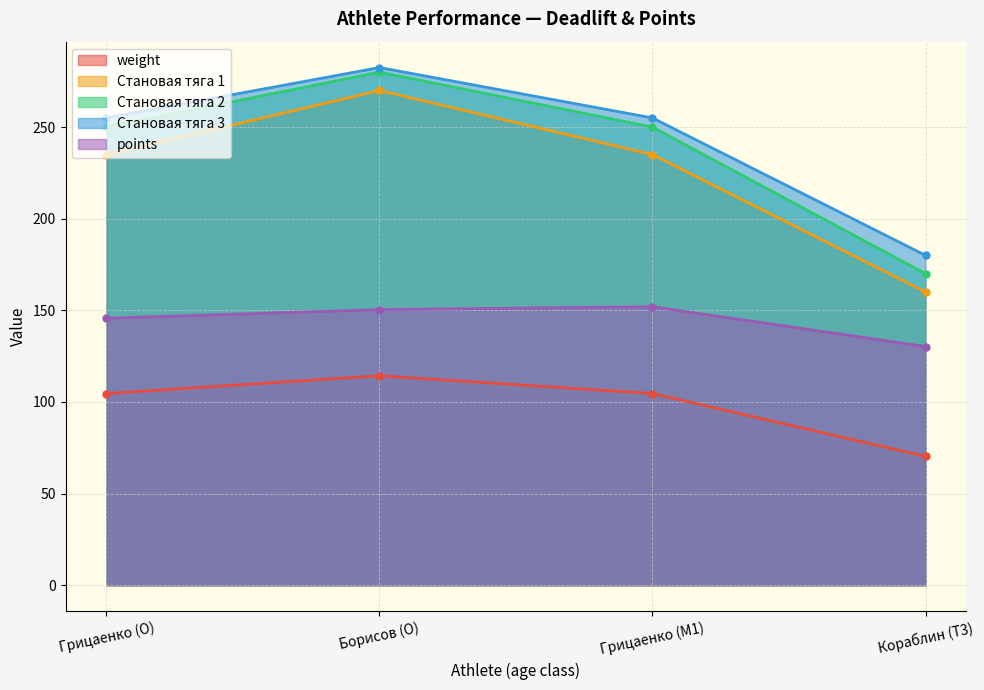

True or false: weight has a value of 42.1 at Кораблин (T3).

False